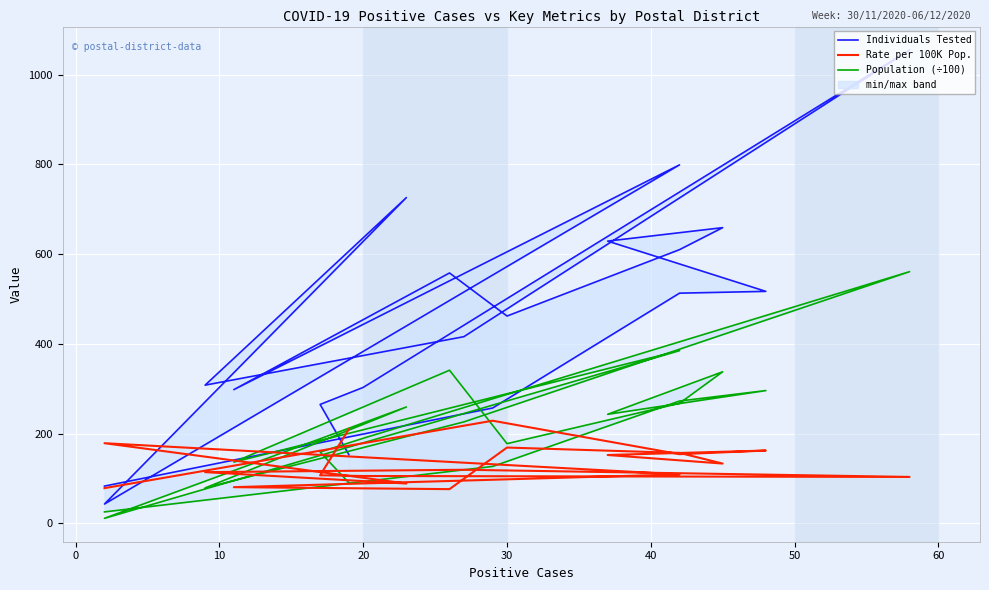

Which series changed the most between 30 and 16?

Individuals Tested